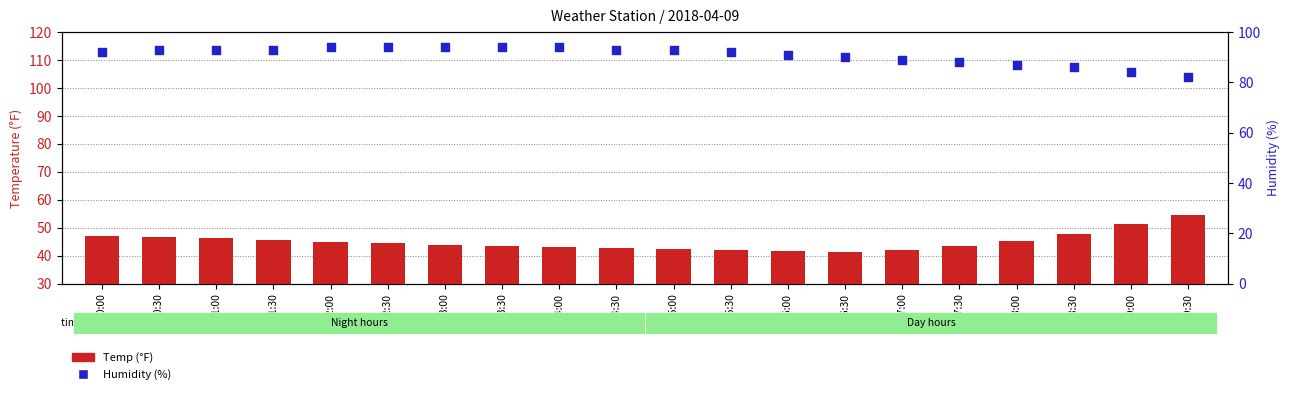

Which series contains the highest Y value?

Humidity (%)